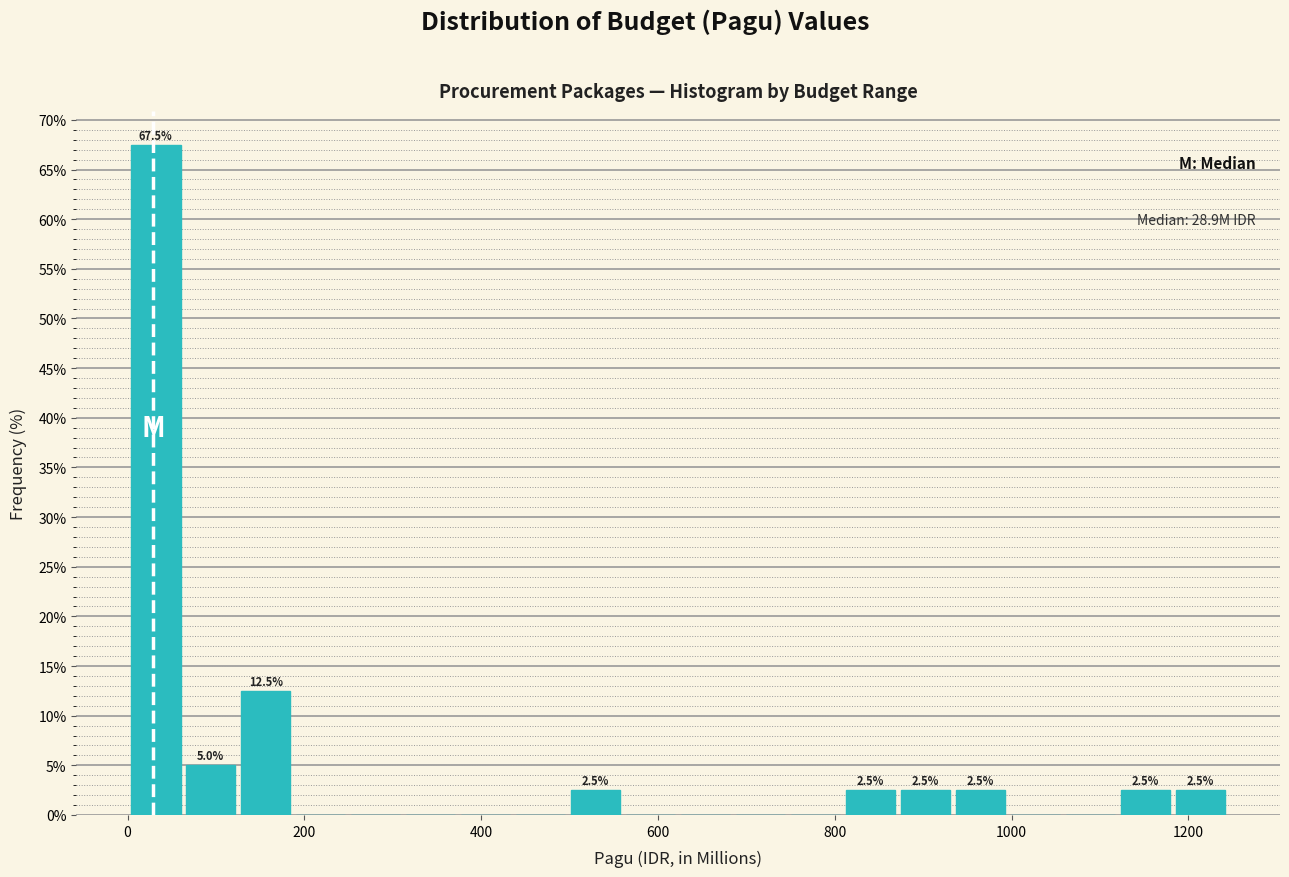

Around what value on the x-axis is the tallest bar? Give the approximate position of its centre, as read against the axis.

40